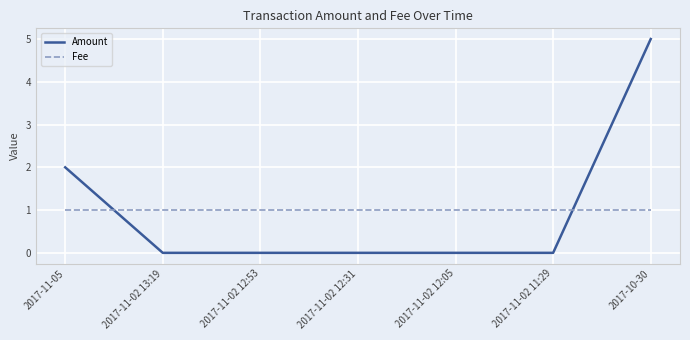

Which category has the highest value across all series?

2017-10-30